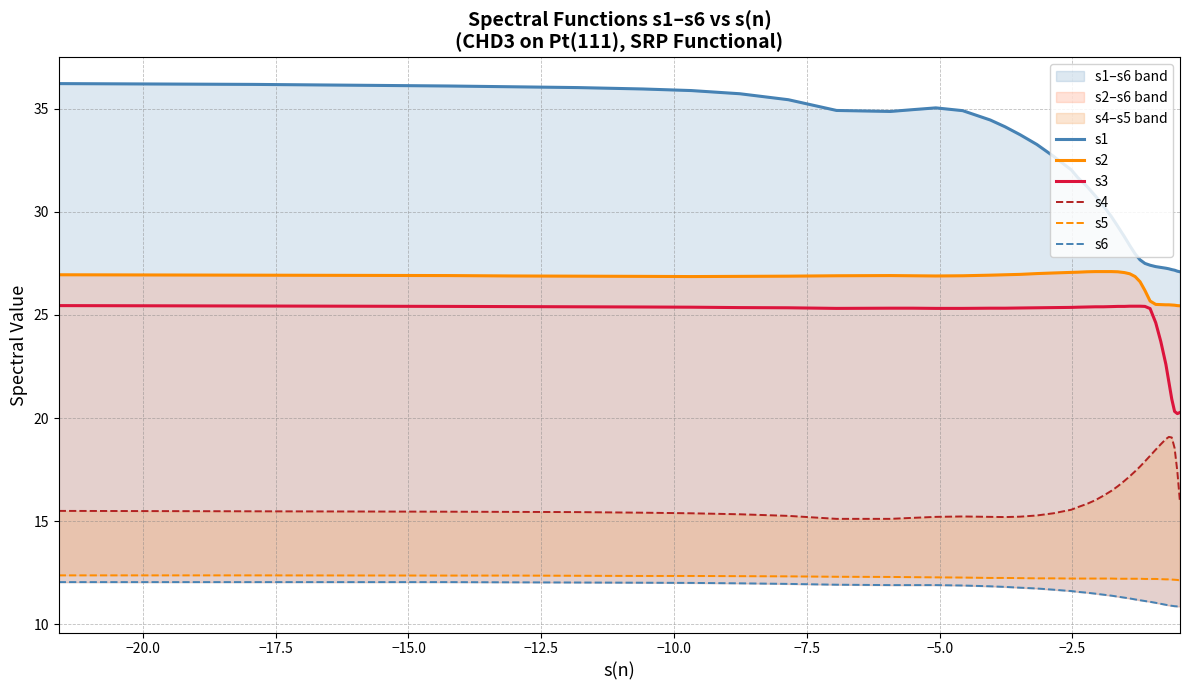

True or false: s3 and s6 intersect in this chart.

False